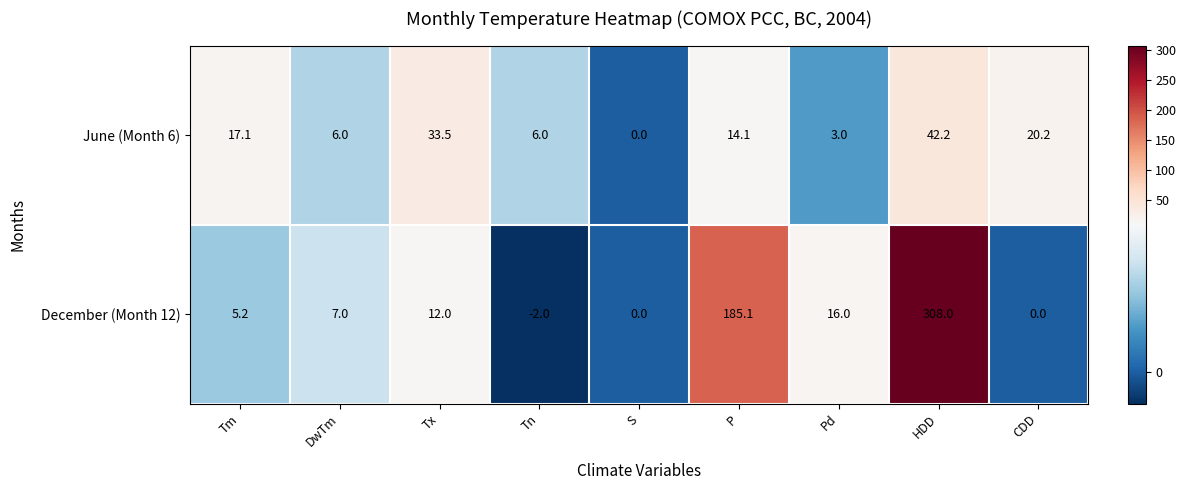

Between DwTm and Tx, which series saw the biggest shift?

June (Month 6)